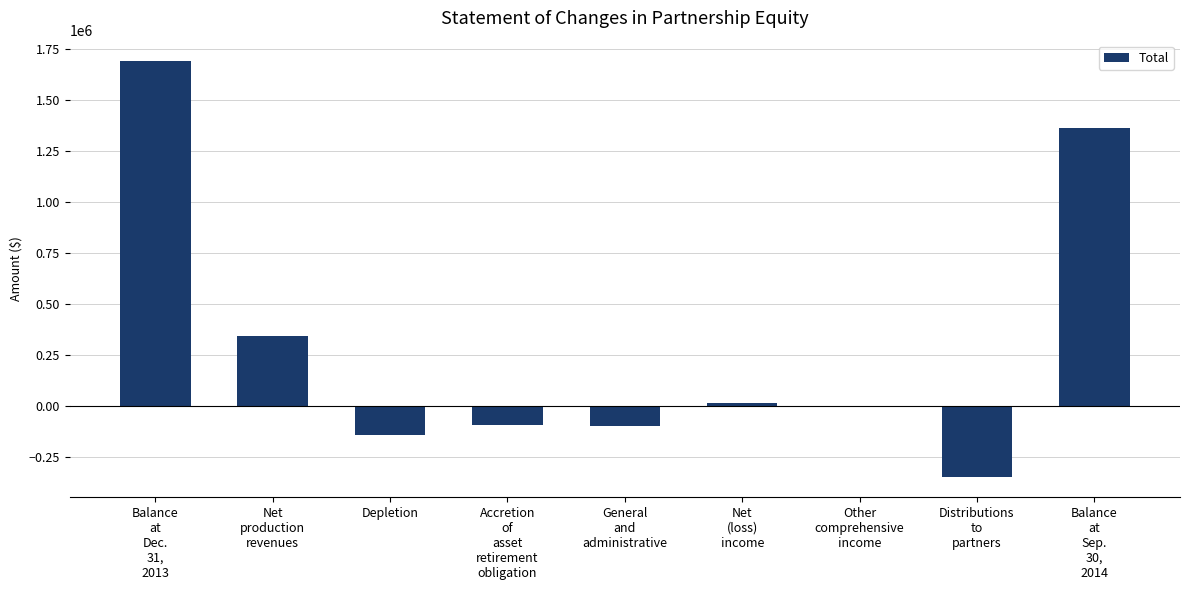

At which label does the data first exceed 2900?

Balance
at
Dec.
31,
2013